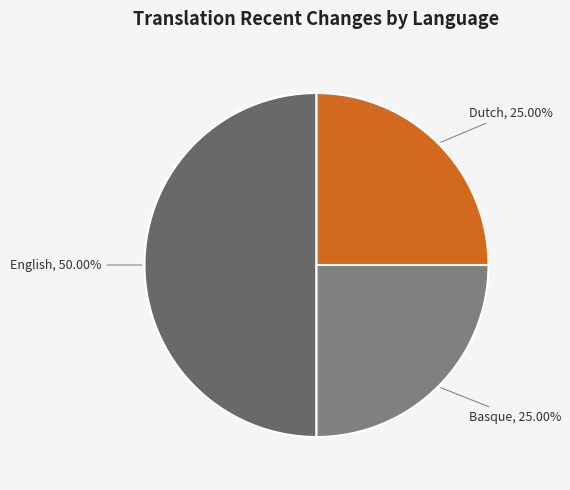

Count the number of slices in the pie.

3